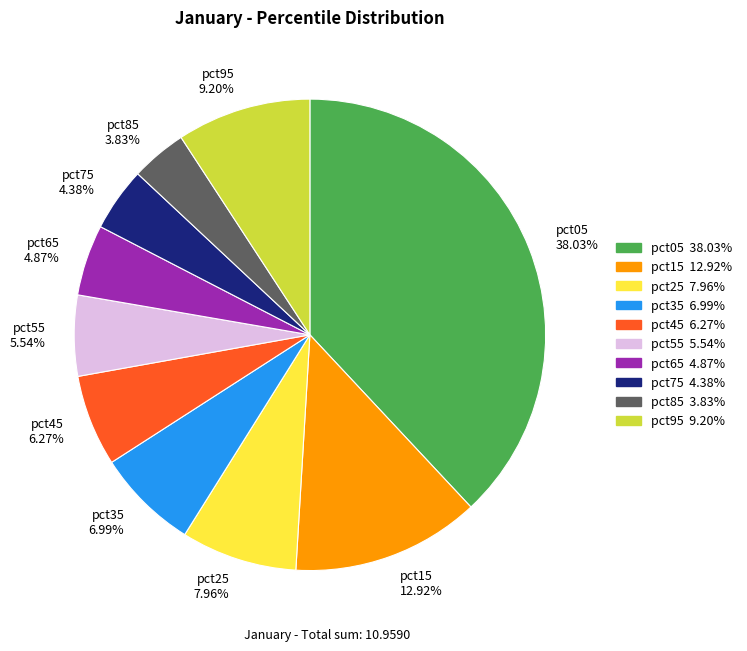

Combined, do pct45 and pct75 account for over 50%?

No